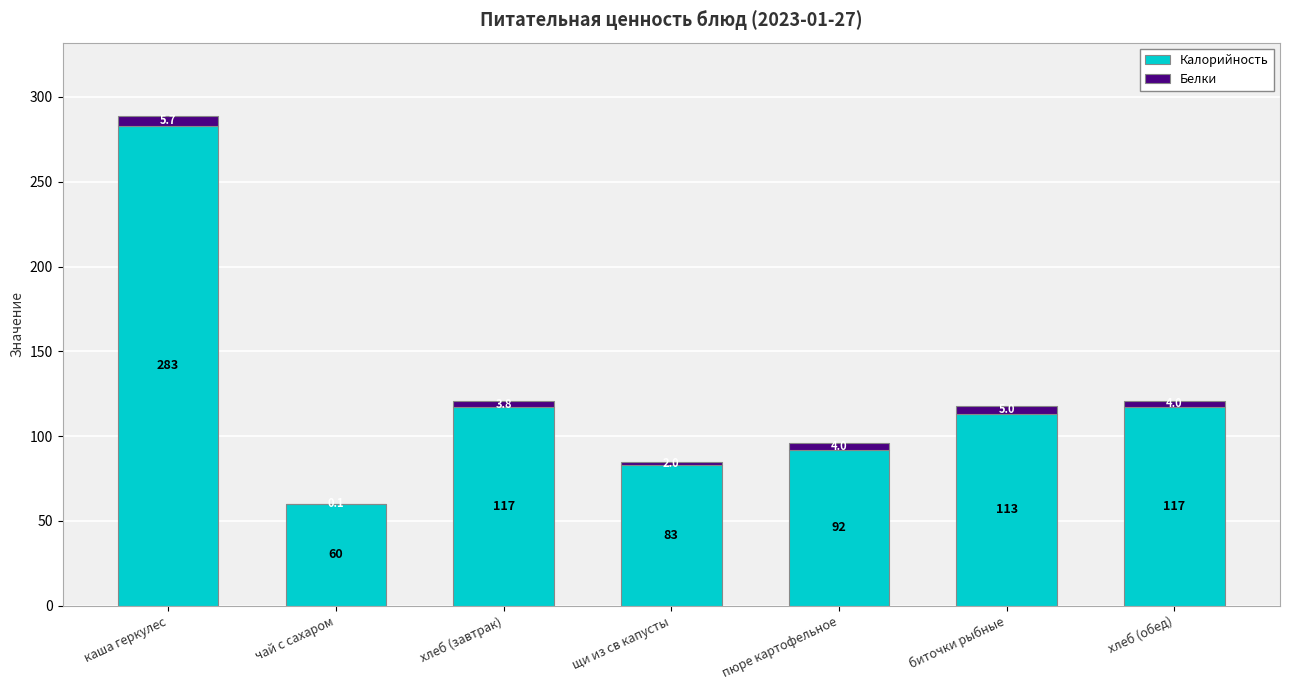

What value does the Калорийность series have at щи из св капусты?

83.0